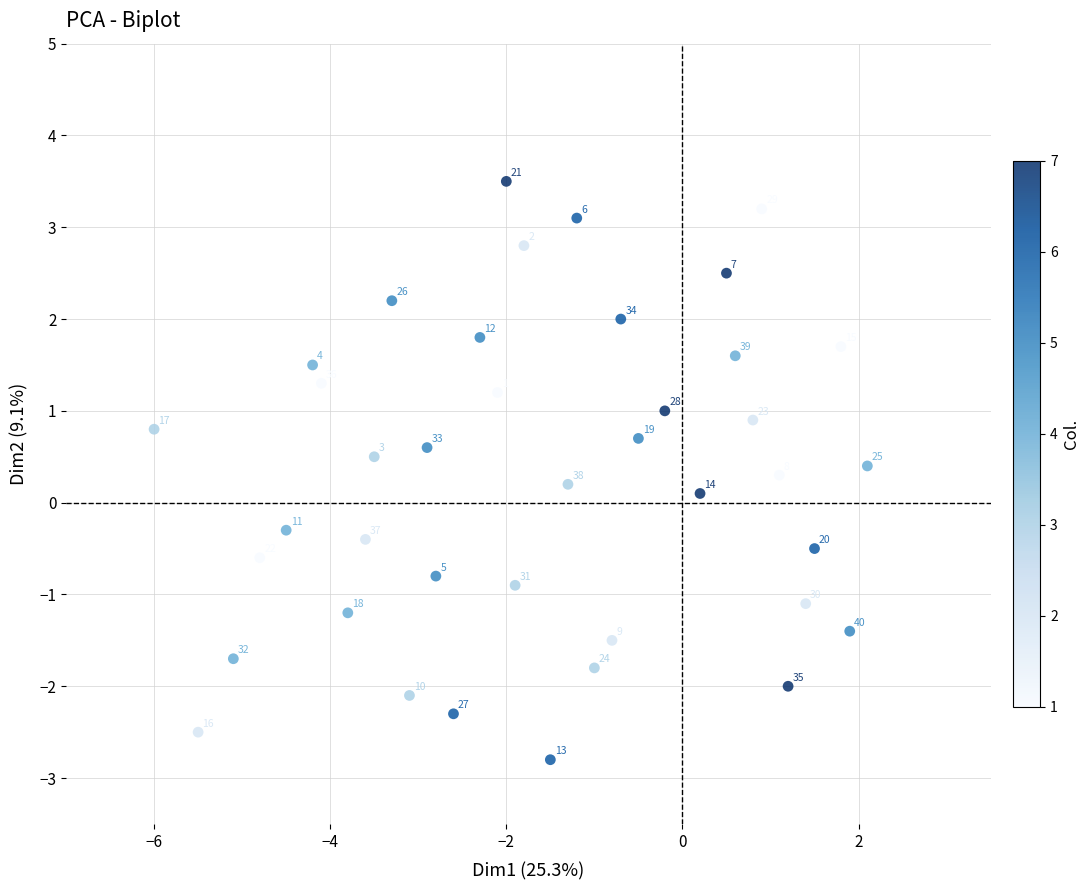

What is the range of X values (max minus min)?

8.1